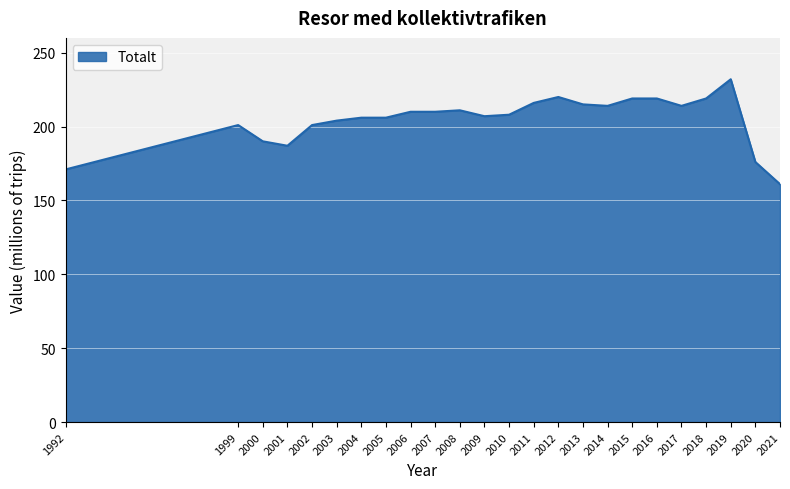

What is the minimum value shown in the chart?

161